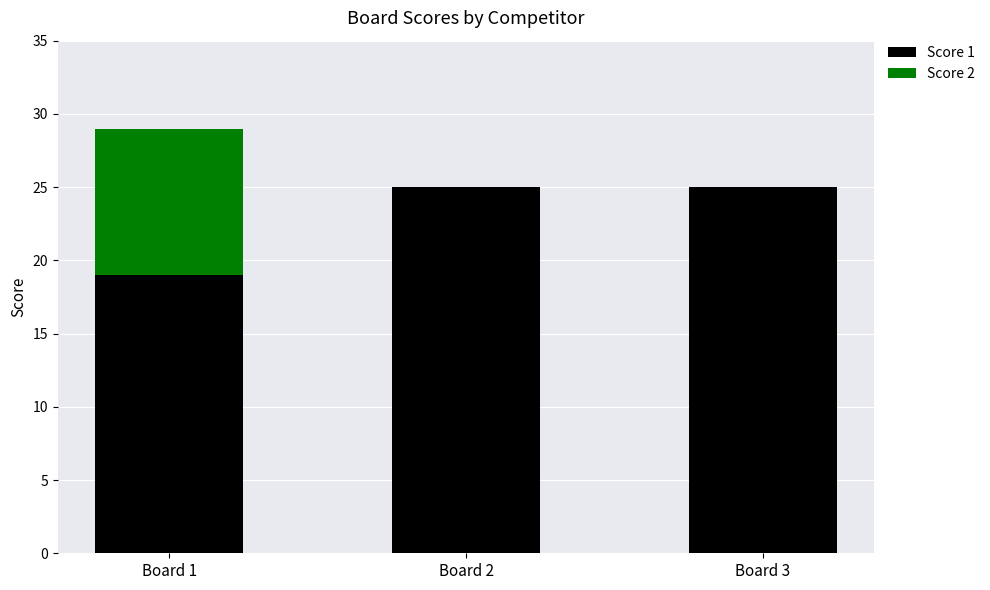

Count the number of data series in this chart.

2